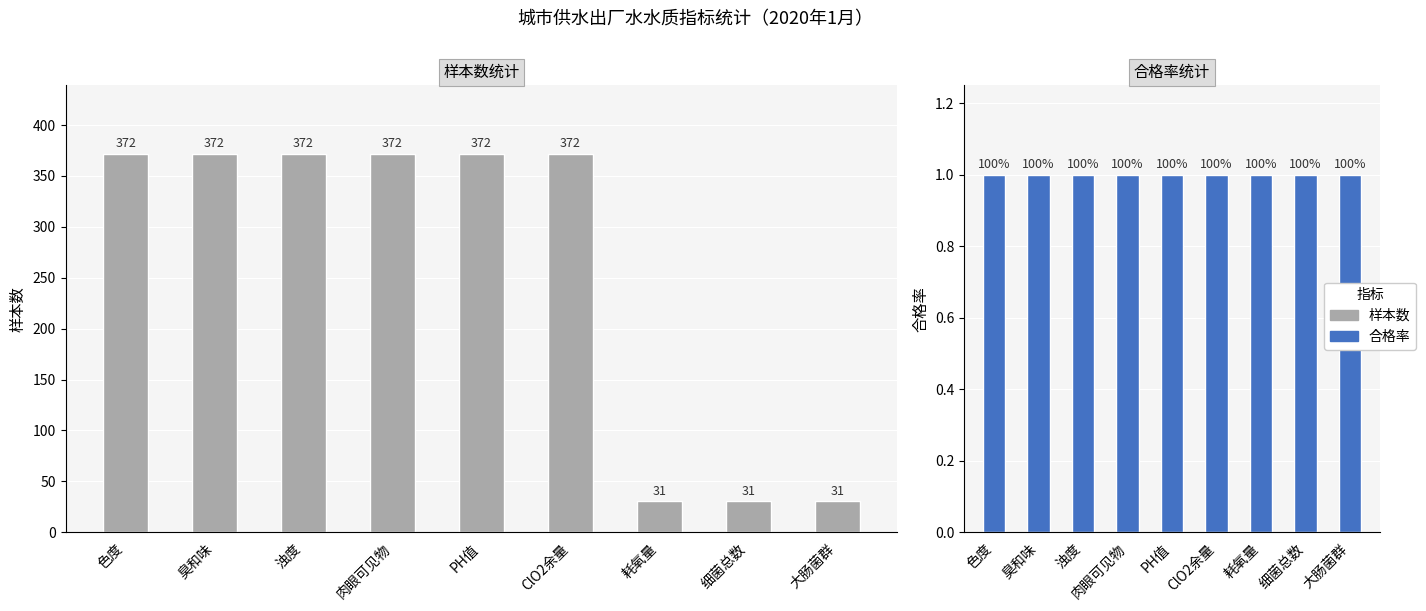

List the labels in order of 合格率 value, largest first.

色度, 臭和味, 浊度, 肉眼可见物, PH值, ClO2余量, 耗氧量, 细菌总数, 大肠菌群